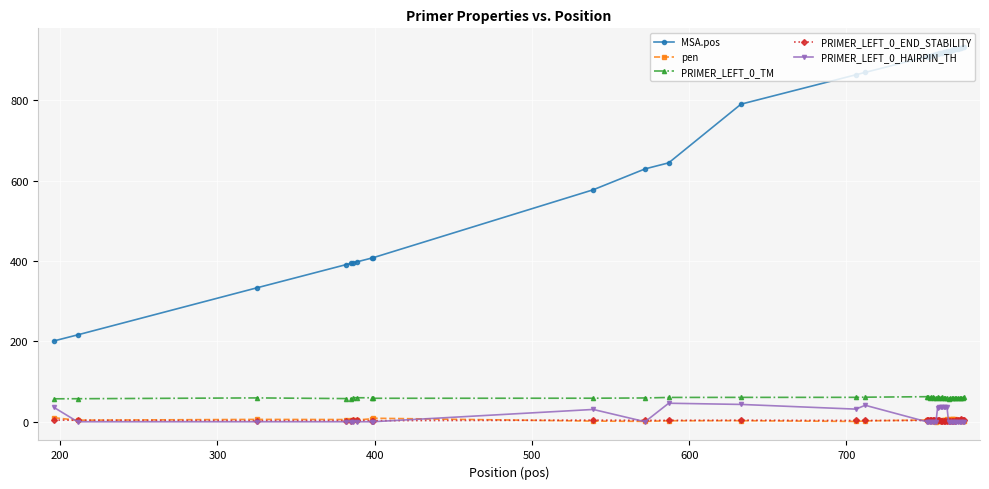

True or false: MSA.pos and PRIMER_LEFT_0_HAIRPIN_TH intersect in this chart.

False